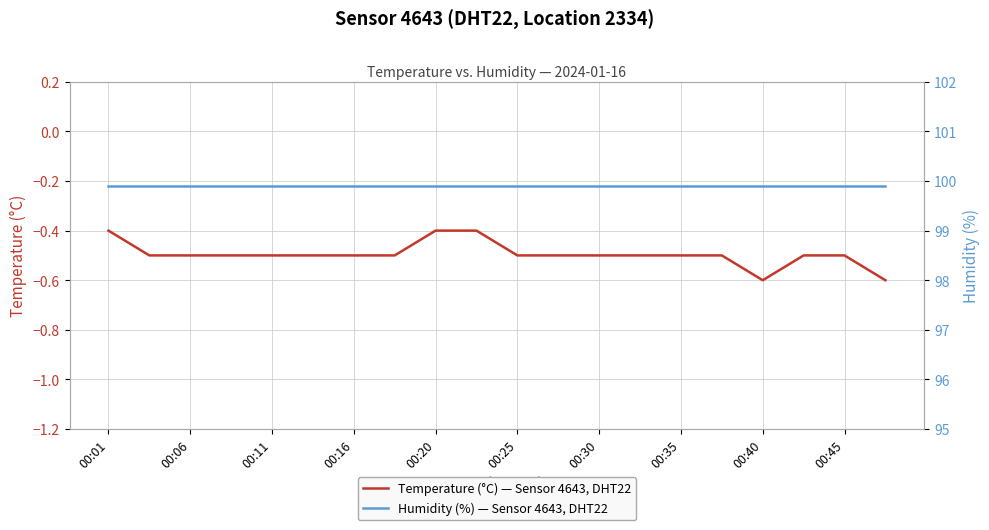

What is the greatest value displayed?

99.9